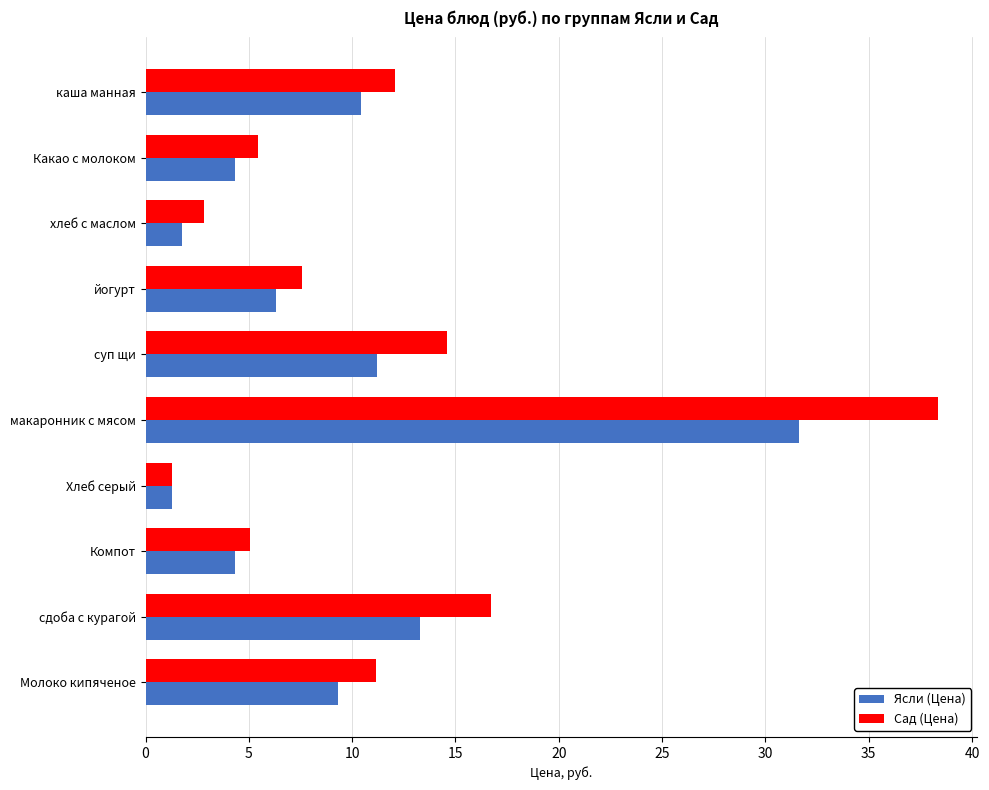

What is the highest value of the Сад (Цена) series?

38.3